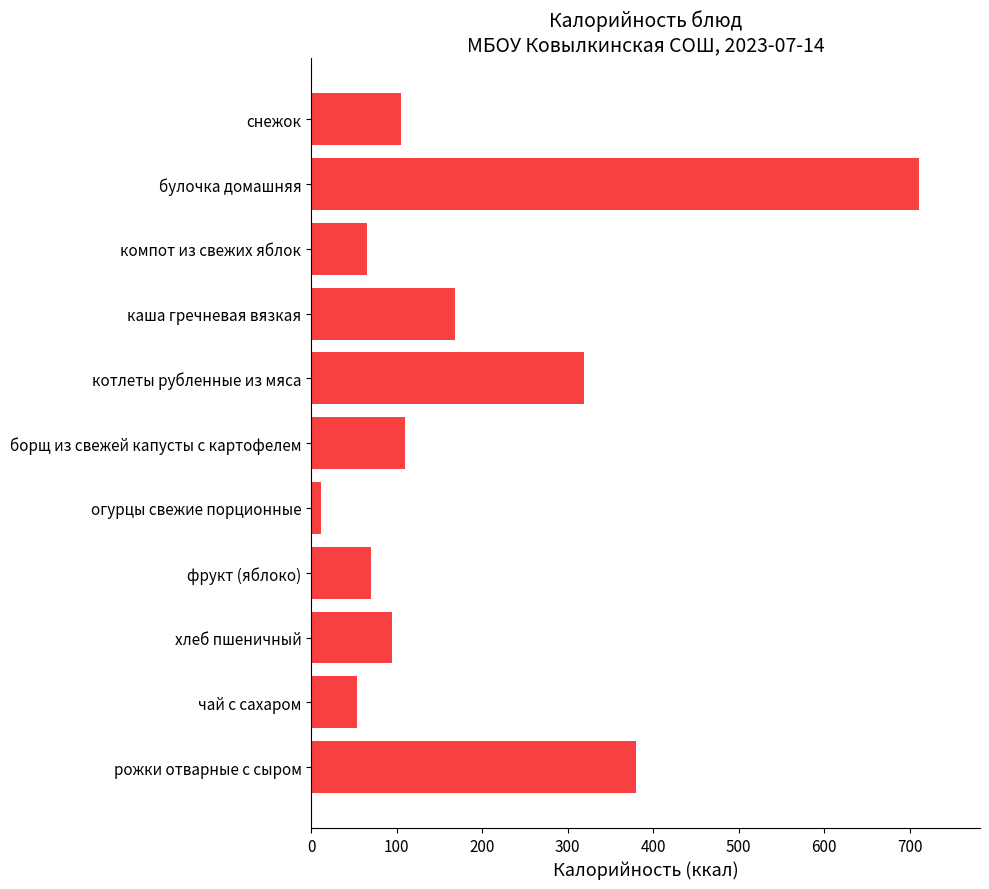

Which label corresponds to the smallest value in the chart?

огурцы свежие порционные